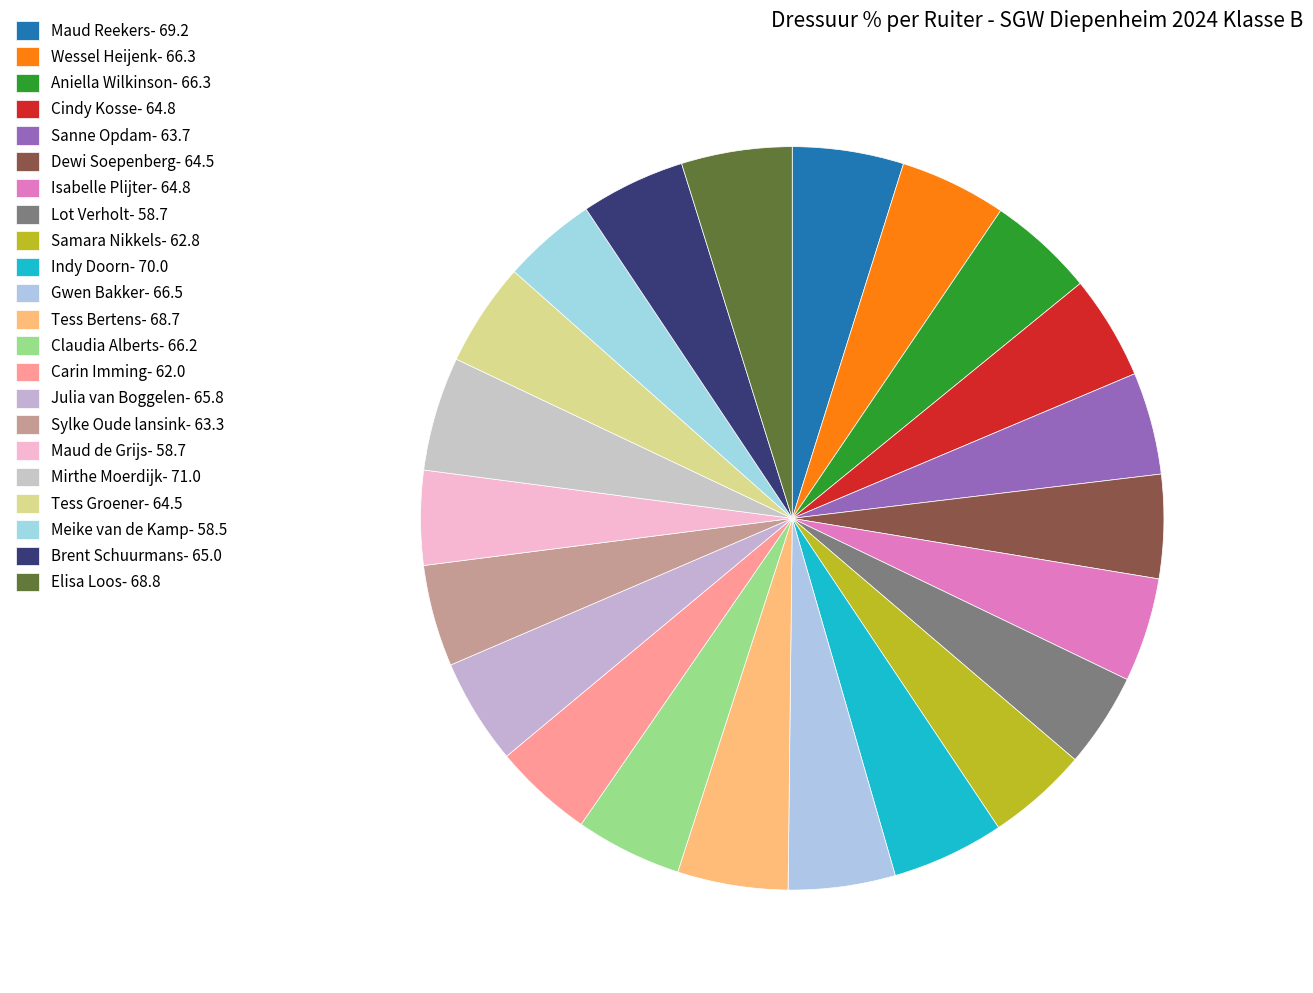

To the nearest percent, what is the combined percentage of Maud Reekers and Isabelle Plijter?

9%